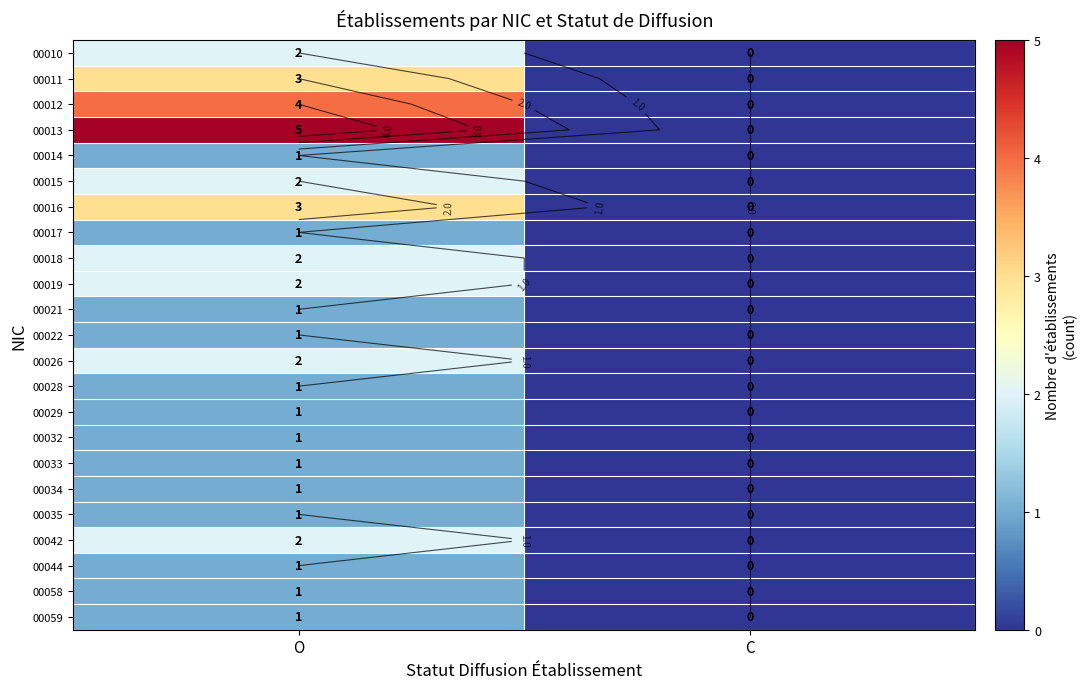

What is the total value across all series at O?

40